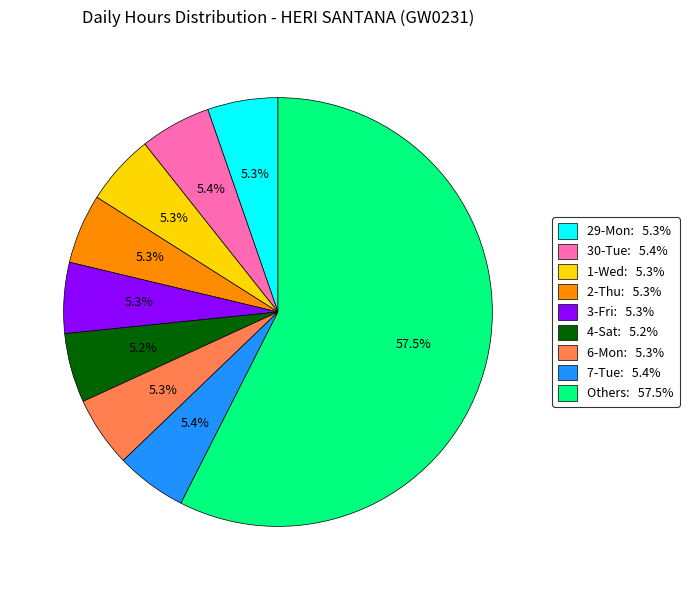

How many segments does this pie chart have?

9